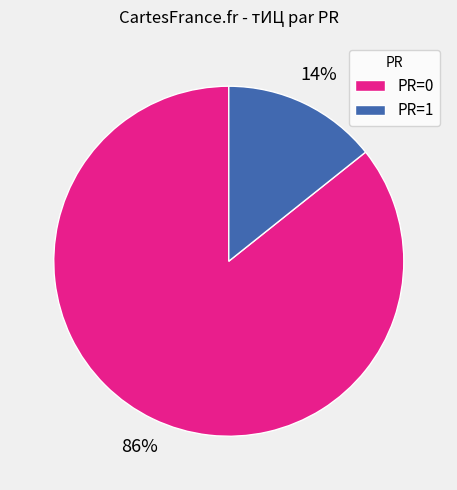

Is it true that PR=1 is 14% of the pie?

True